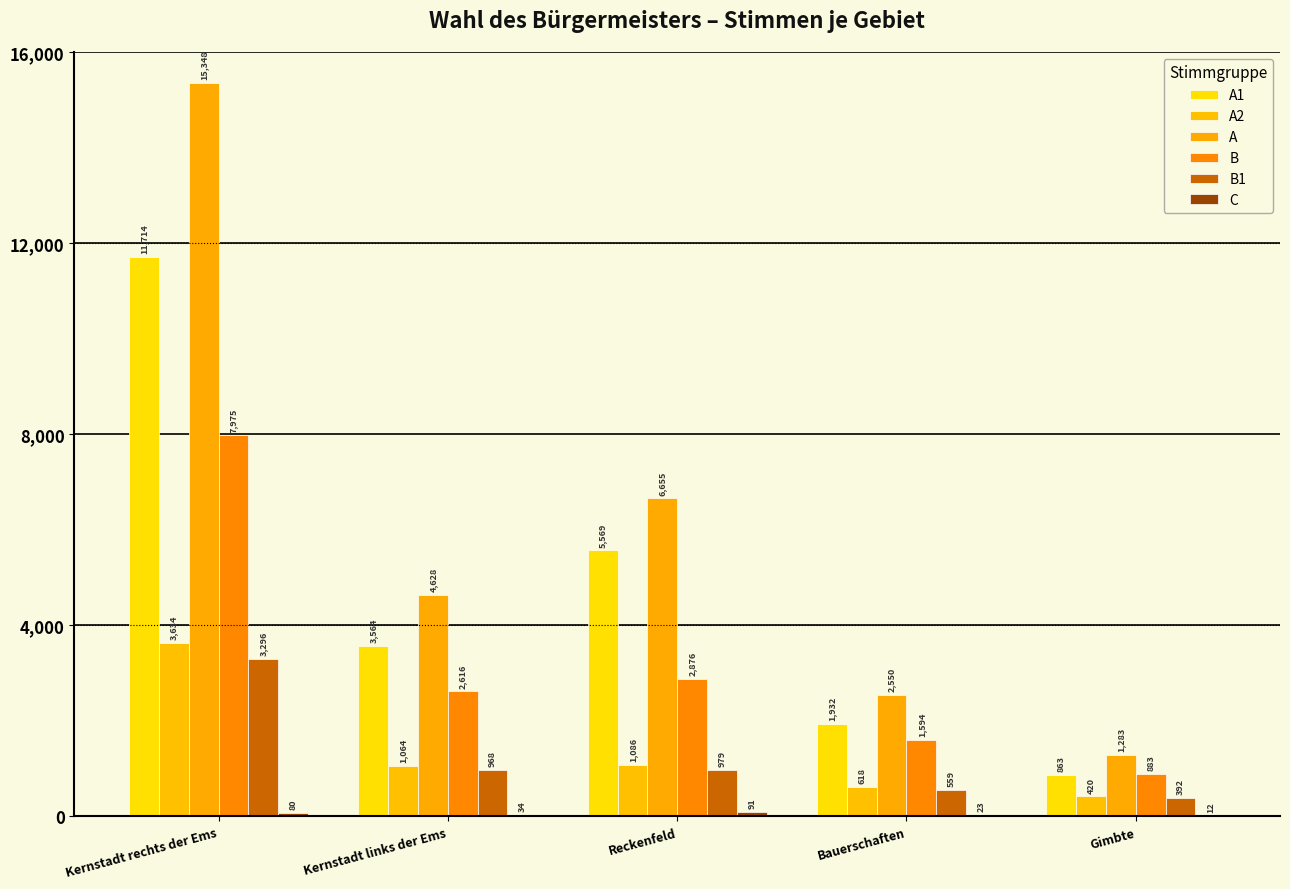

What is the difference between the B values at Kernstadt links der Ems and Kernstadt rechts der Ems?

5359